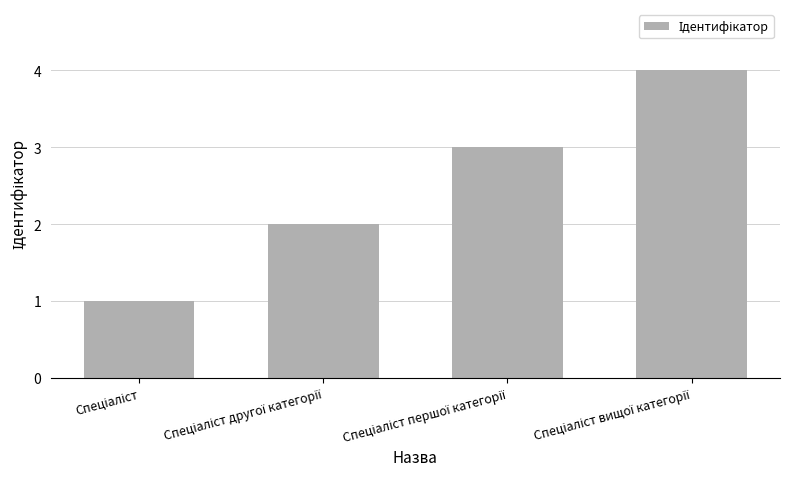

What is the maximum value shown in the chart?

4